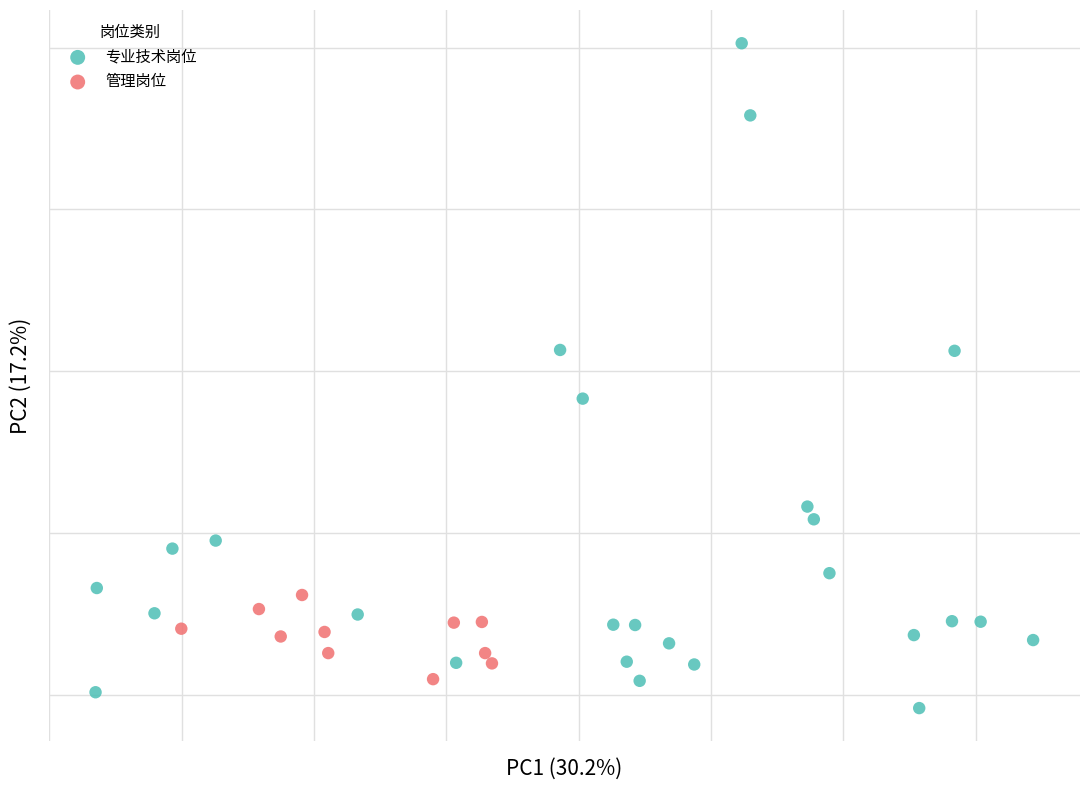

What are all the series names shown in the legend?

专业技术岗位, 管理岗位